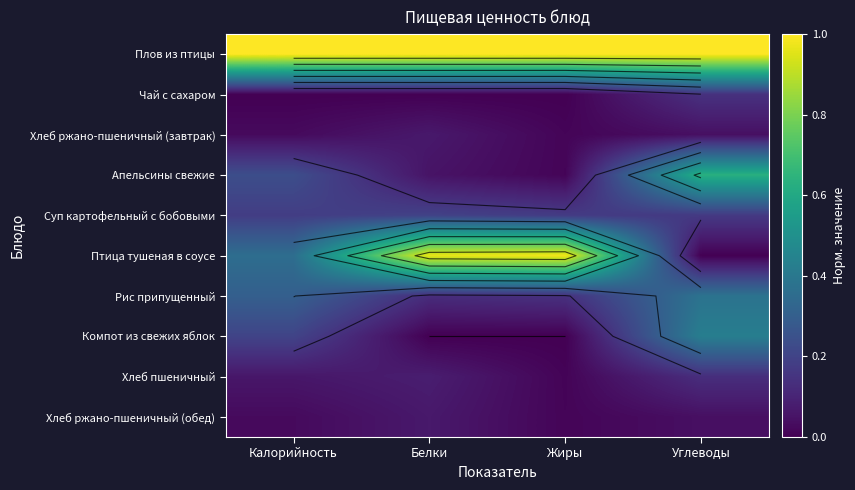

What is the sum of all Суп картофельный с бобовыми values?

0.7